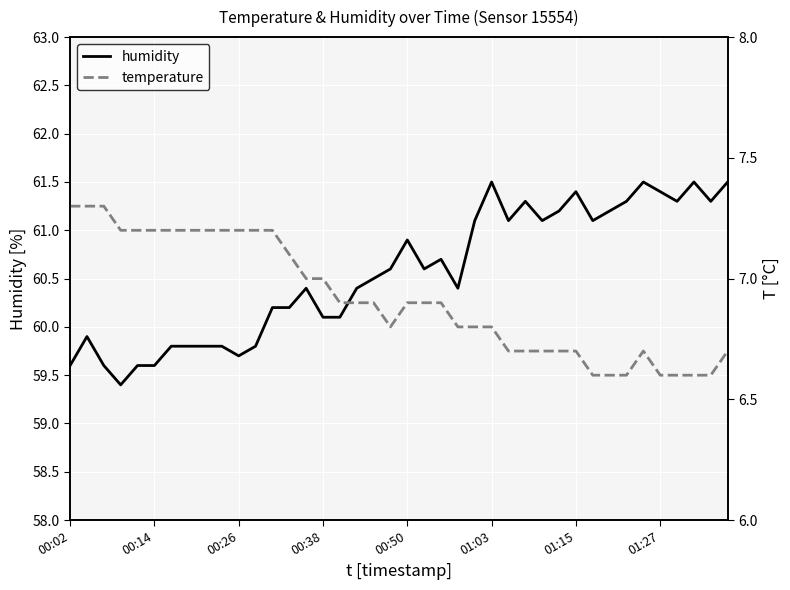

Where does the humidity series first go above 60?

12